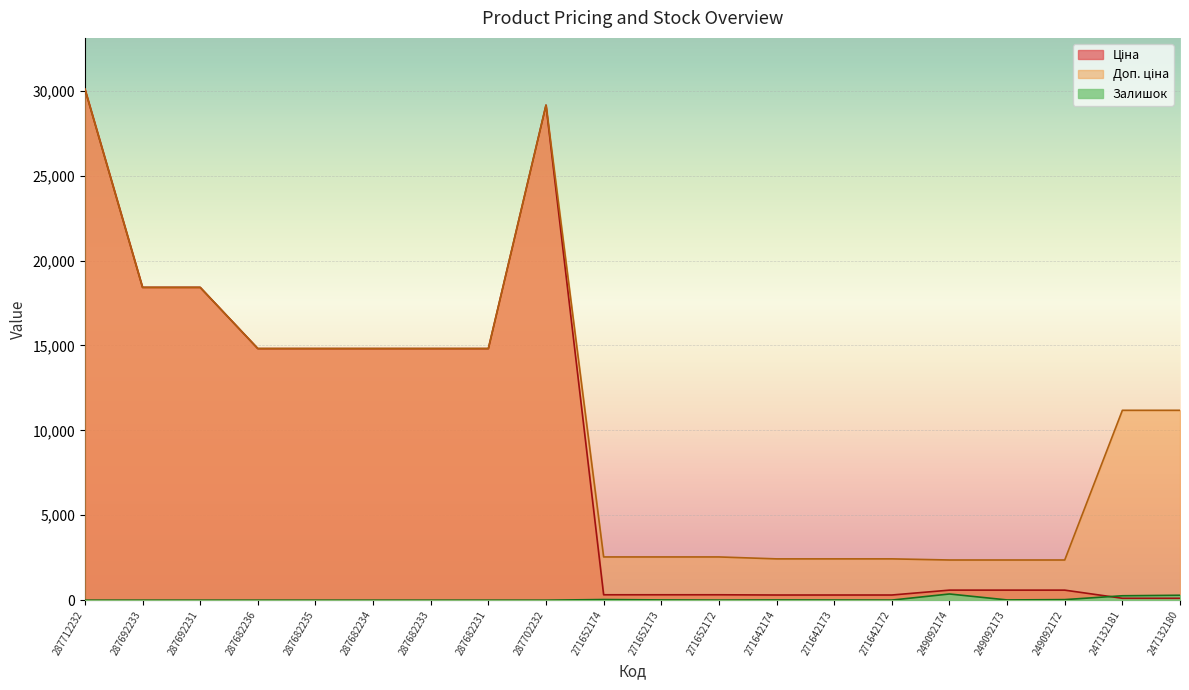

Reading left to right, what are all the values shown in this chart?

Ціна: 30102.8	18420.9	18420.9	14817.6	14817.6	14817.6	14817.6	14817.6	29152.3	318.3	318.3	318.3	304.1	304.1	304.1	591.6	591.6	591.6	111.8	111.8
Доп. ціна: 30102.8	18420.9	18420.9	14817.6	14817.6	14817.6	14817.6	14817.6	29152.3	2546.4	2546.4	2546.4	2432.8	2432.8	2432.8	2366.5	2366.5	2366.5	11182.0	11182.0
Залишок: 0.0	0.0	0.0	0.0	0.0	0.0	0.0	0.0	0.0	38.0	15.0	5.0	14.0	10.0	5.0	365.0	14.0	33.0	260.0	290.0